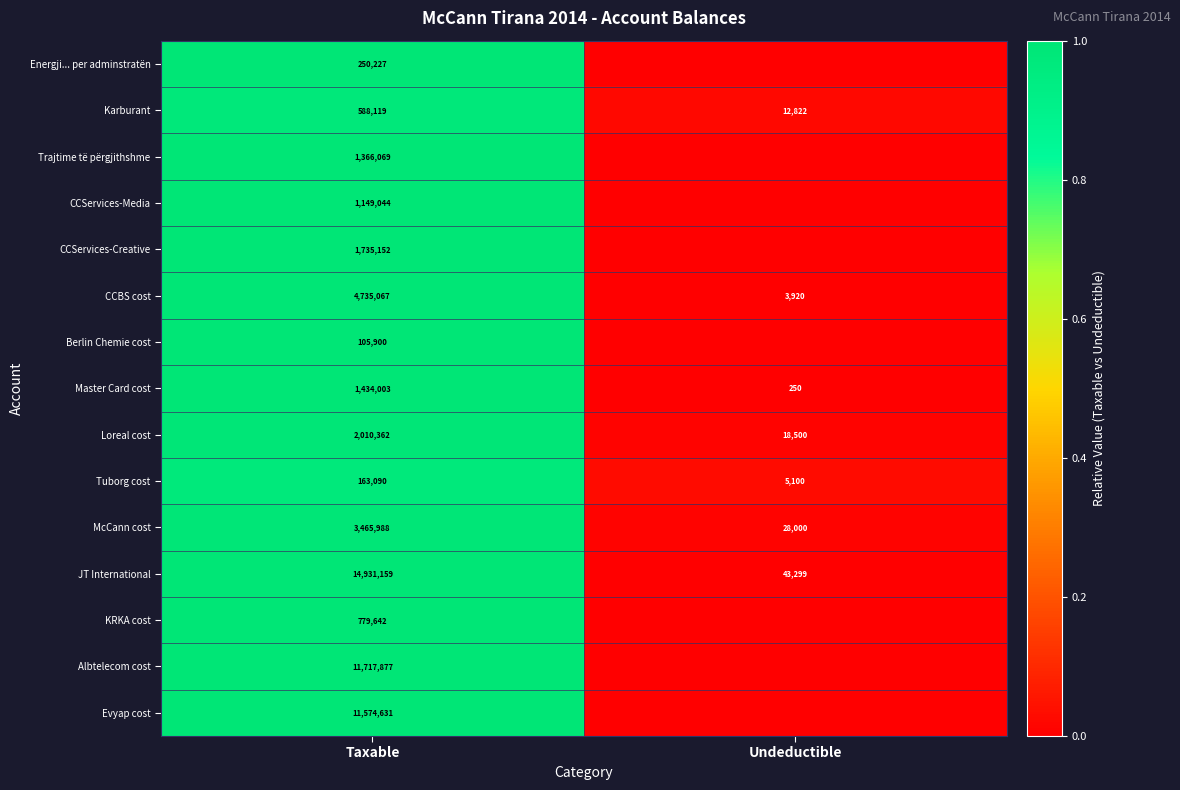

How many values in the JT International series are below 14931159?

1